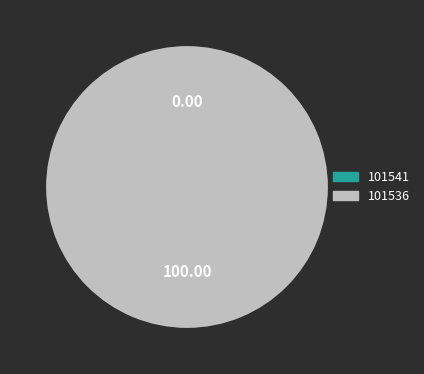

How many segments does this pie chart have?

2